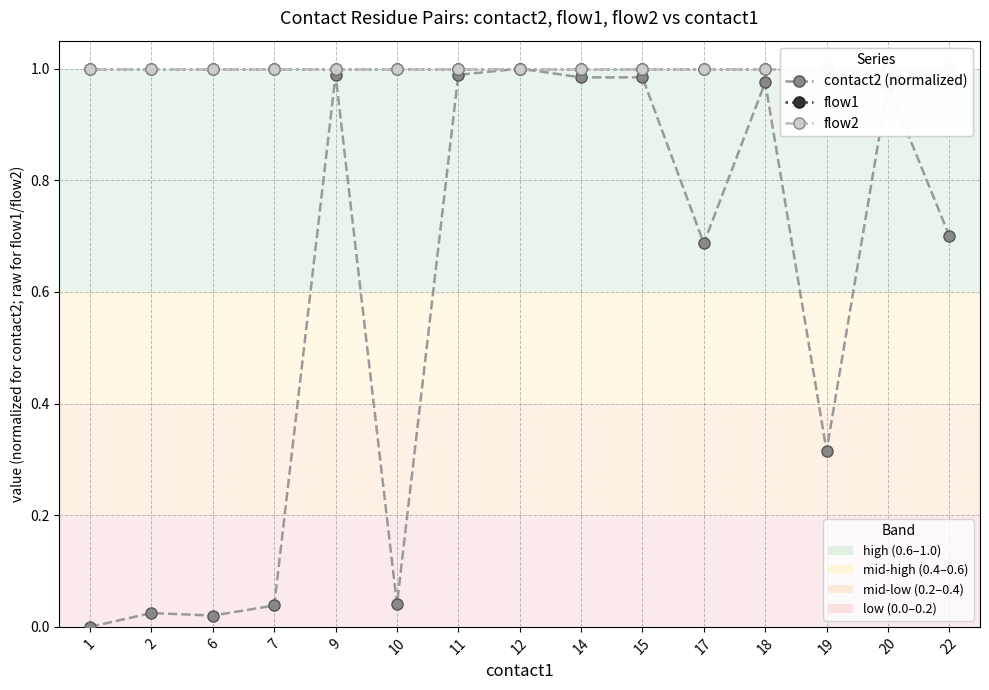

Is this an area chart (filled region under the line)?

No